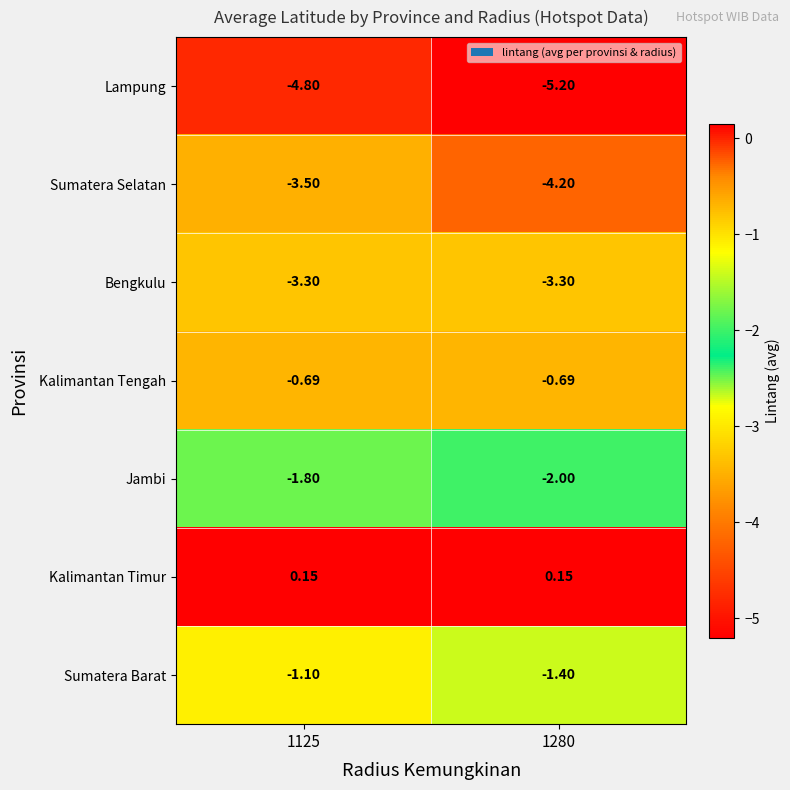

Which series has the widest spread of values?

Sumatera Selatan